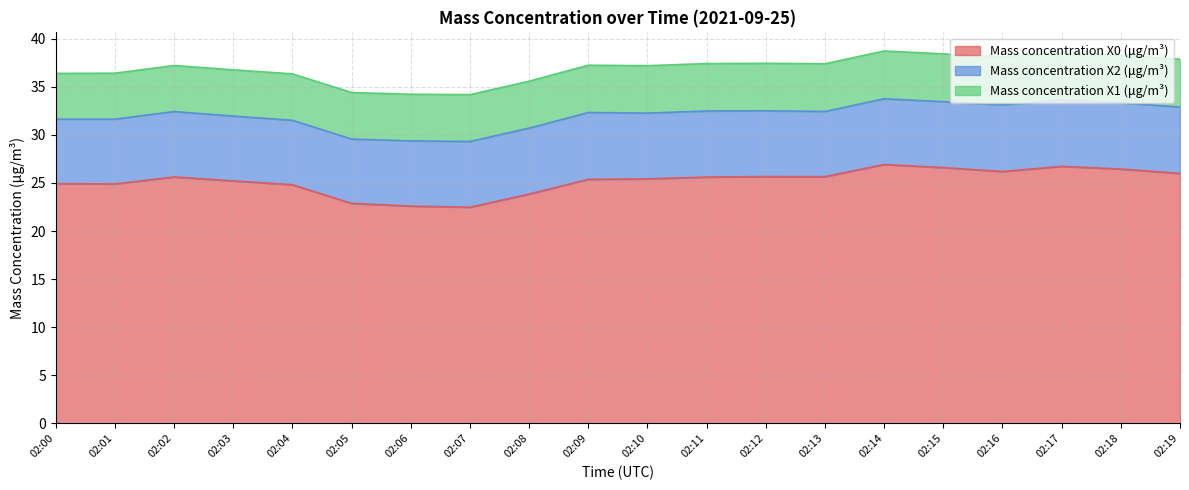

How many interior local valleys does the Mass concentration X2 (μg/m³) series have?

4